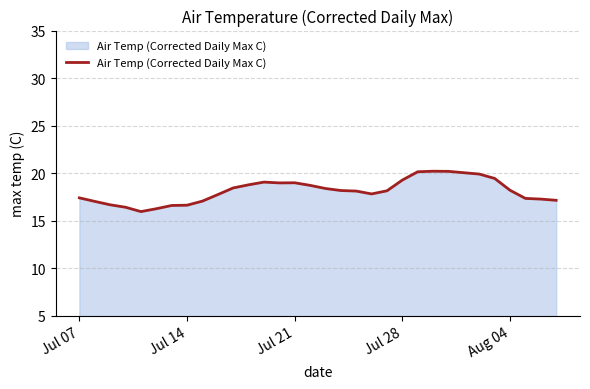

What is the minimum value shown in the chart?

16.0